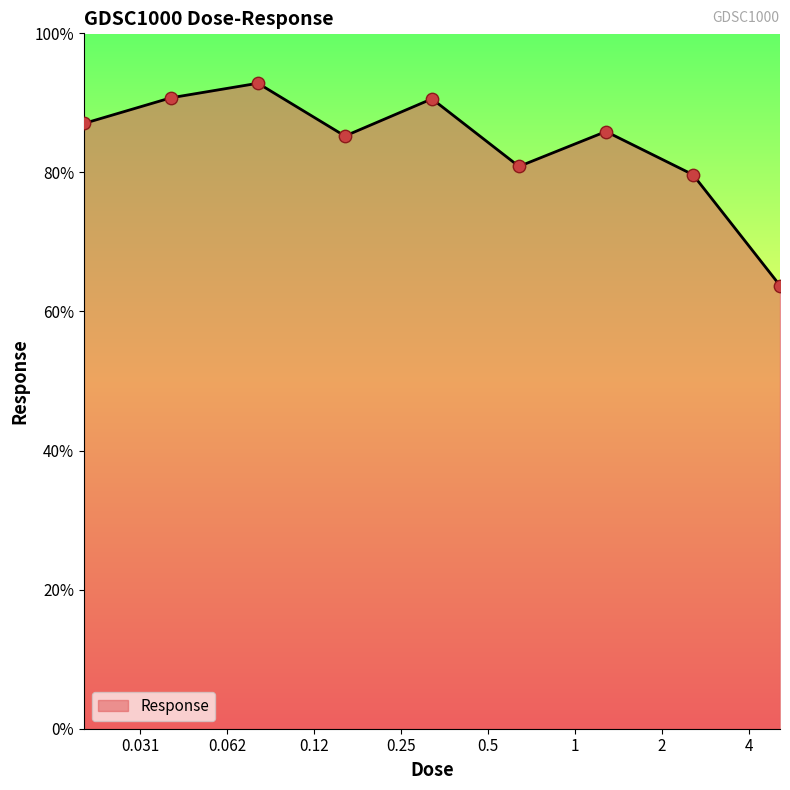

What is the minimum value shown in the chart?

63.7